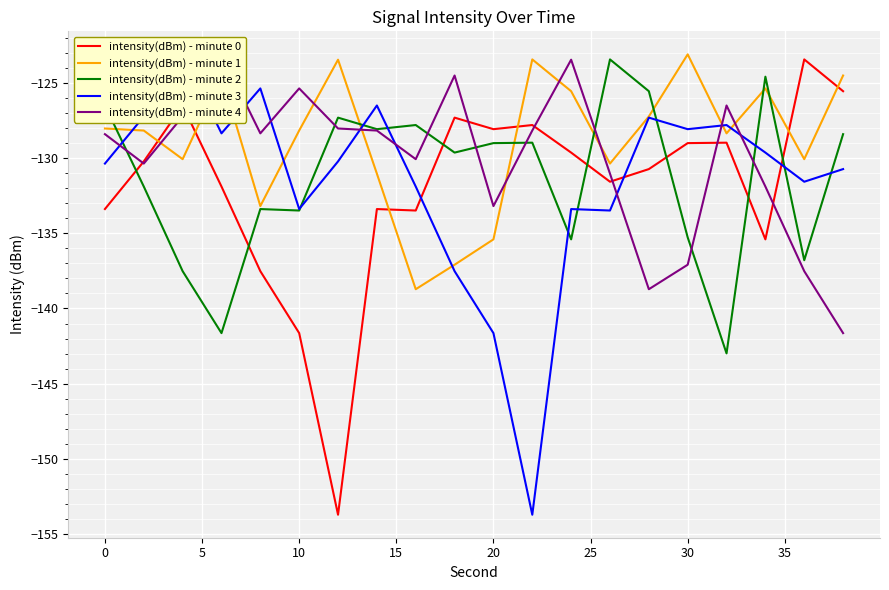

What is the difference between the maximum and minimum values in the intensity(dBm) - minute 1 series?

15.6